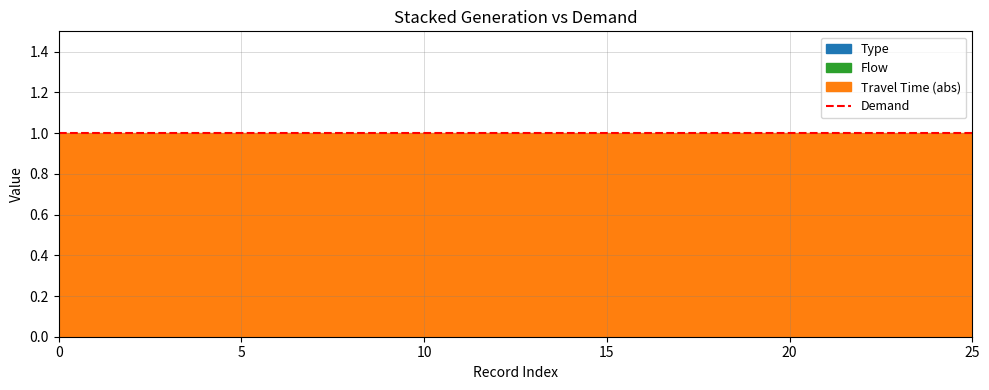

True or false: Flow and Type intersect in this chart.

False